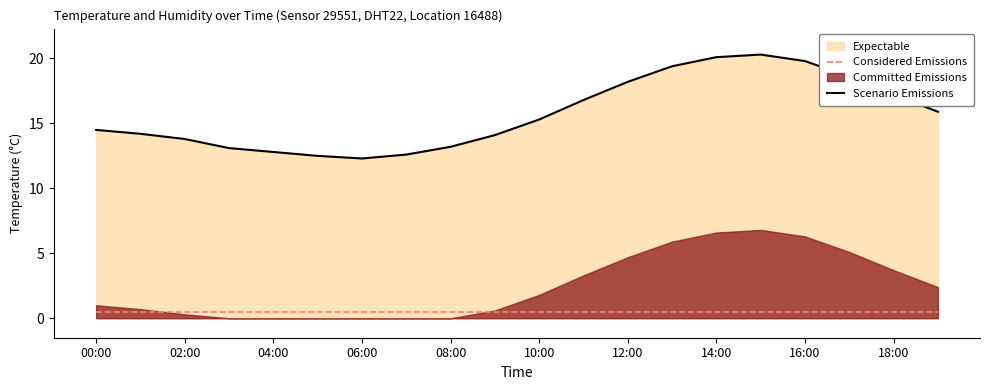

Is the value of Scenario Emissions at 00:00 greater than the value of Considered Emissions at 16:00?

Yes